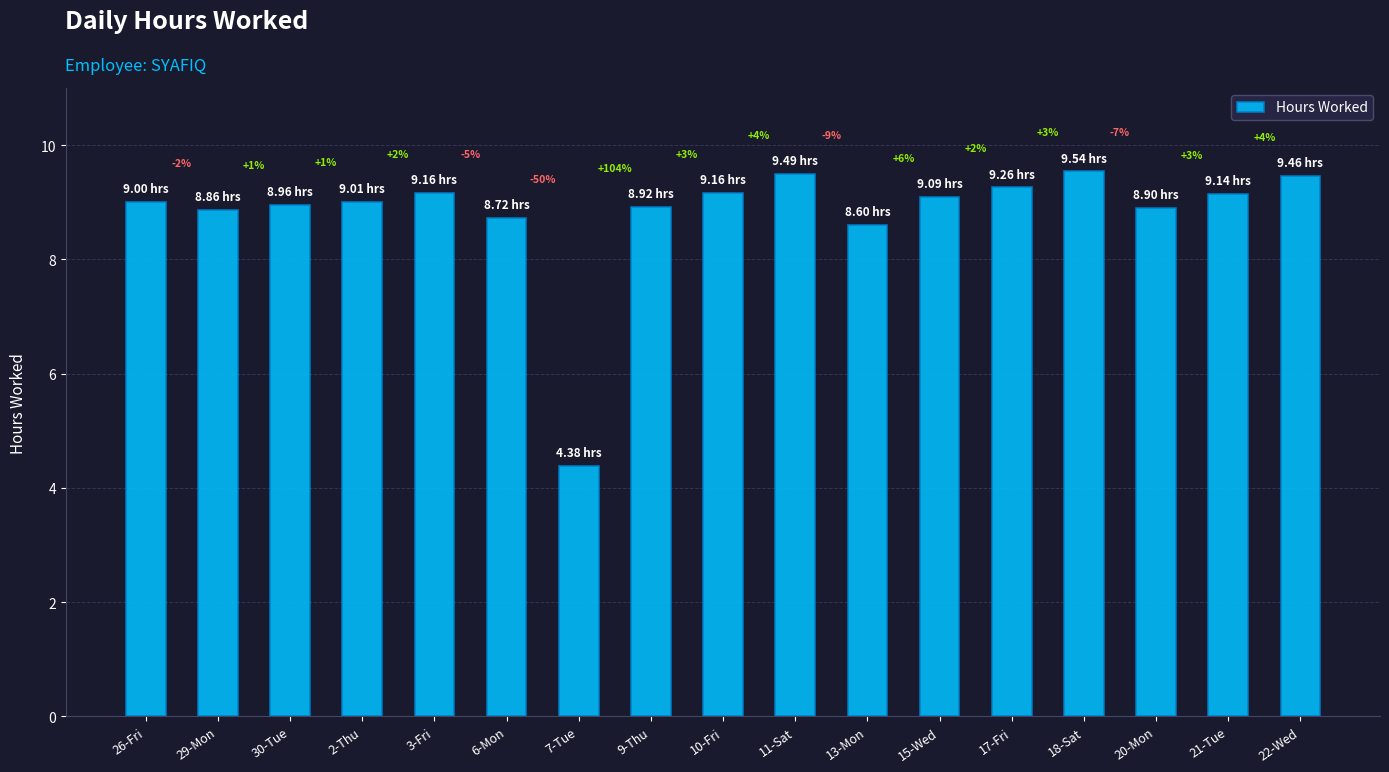

Are the bars horizontal?

No